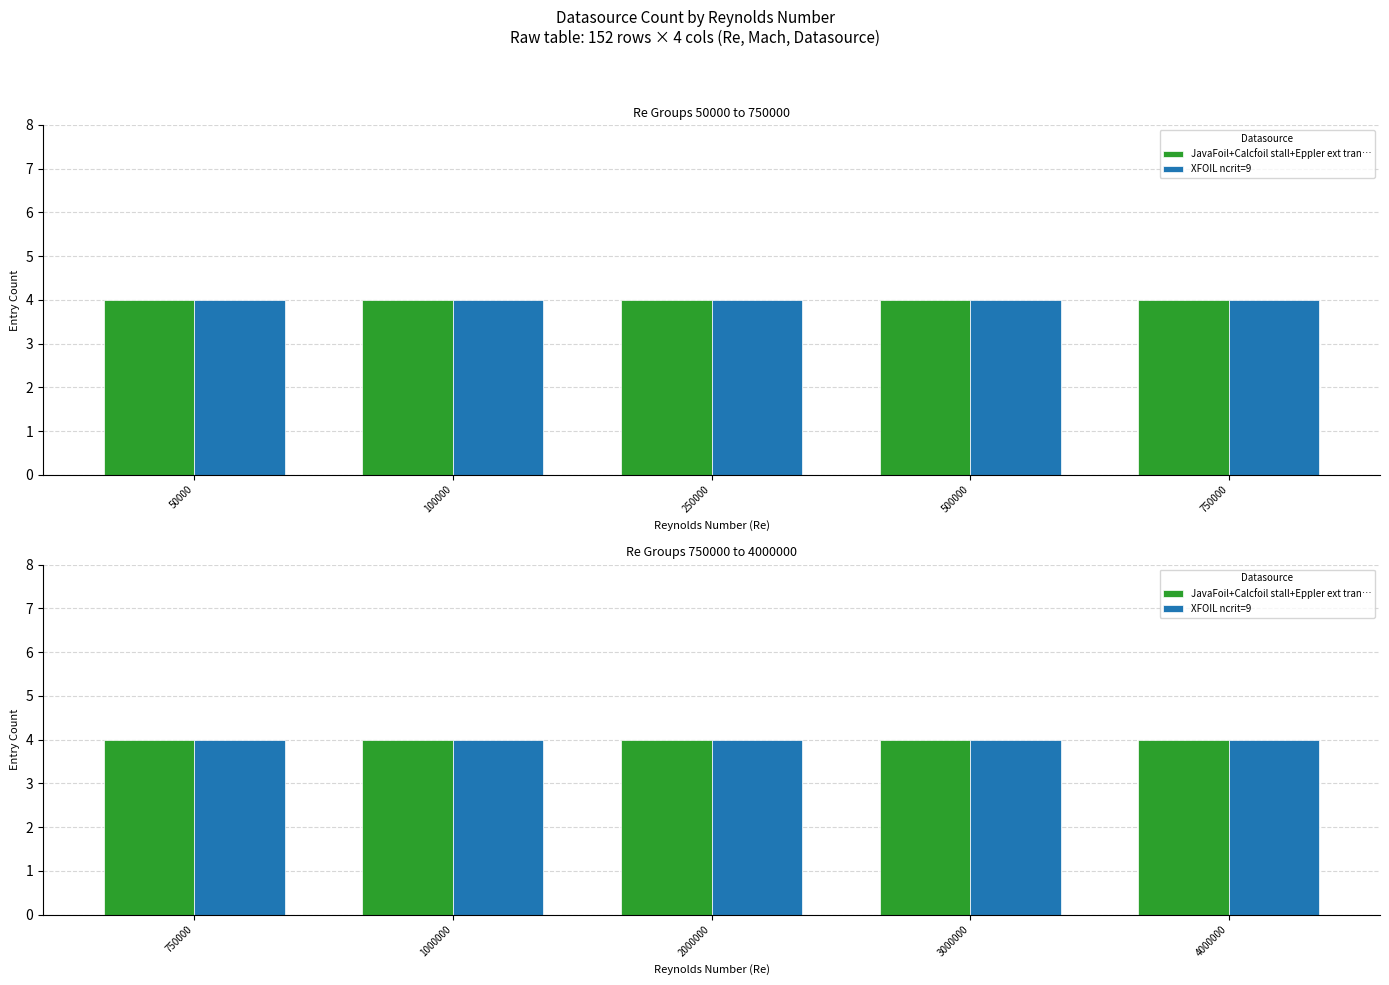

The JavaFoil+Calcfoil series shows 55 at 250000_0. True or false?

False